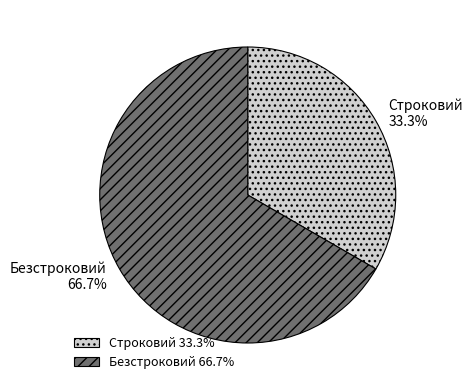

Combined, what portion of the pie is Строковий and Безстроковий?

100.0%